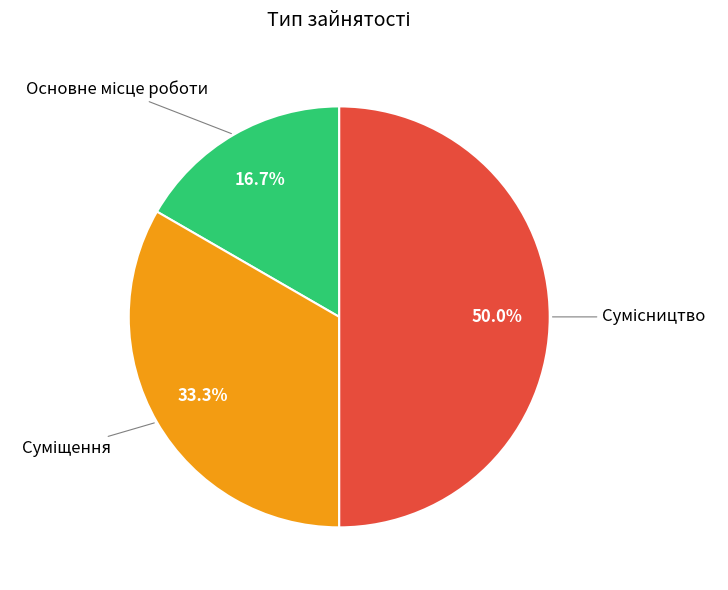

Is there a majority slice in this chart?

No